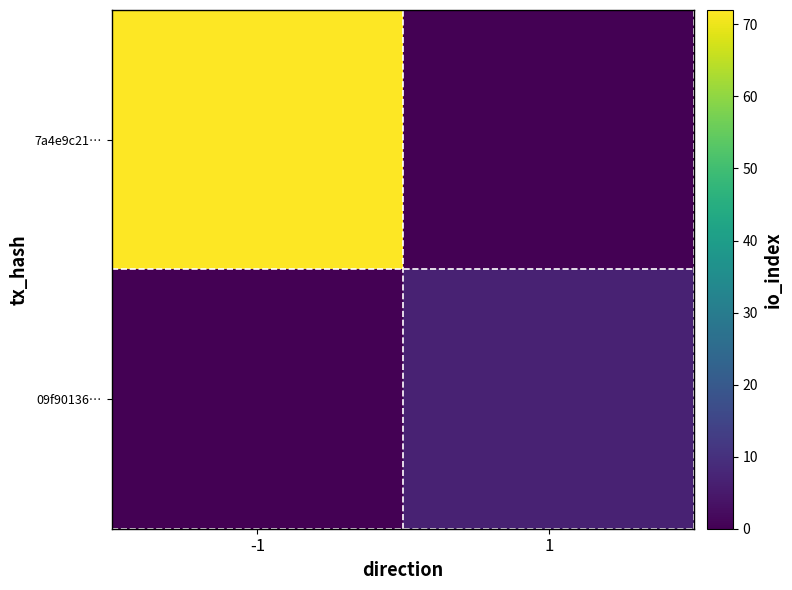

At how many categories does at least one series exceed 67?

1